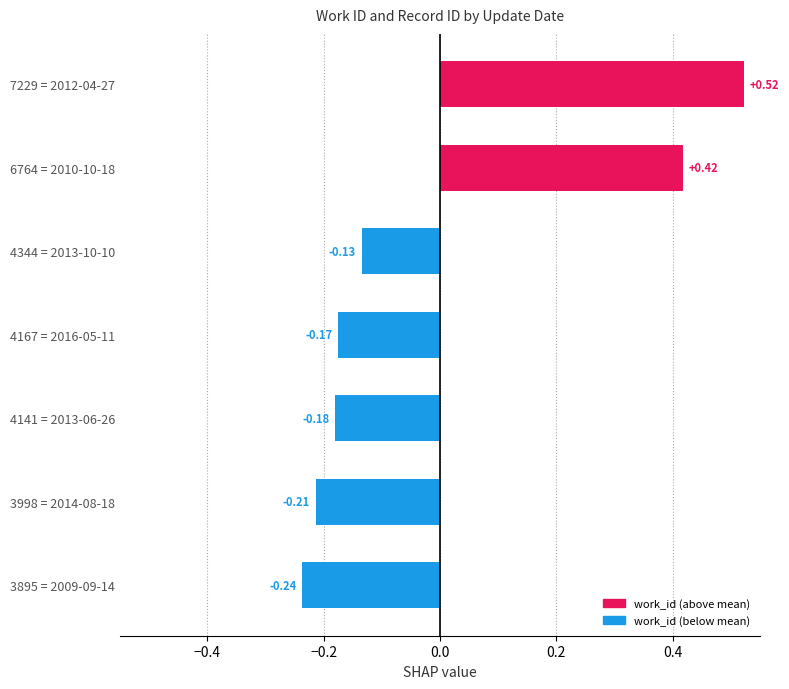

Rank the categories by value from lowest to highest.

3895 = 2009-09-14, 3998 = 2014-08-18, 4141 = 2013-06-26, 4167 = 2016-05-11, 4344 = 2013-10-10, 6764 = 2010-10-18, 7229 = 2012-04-27